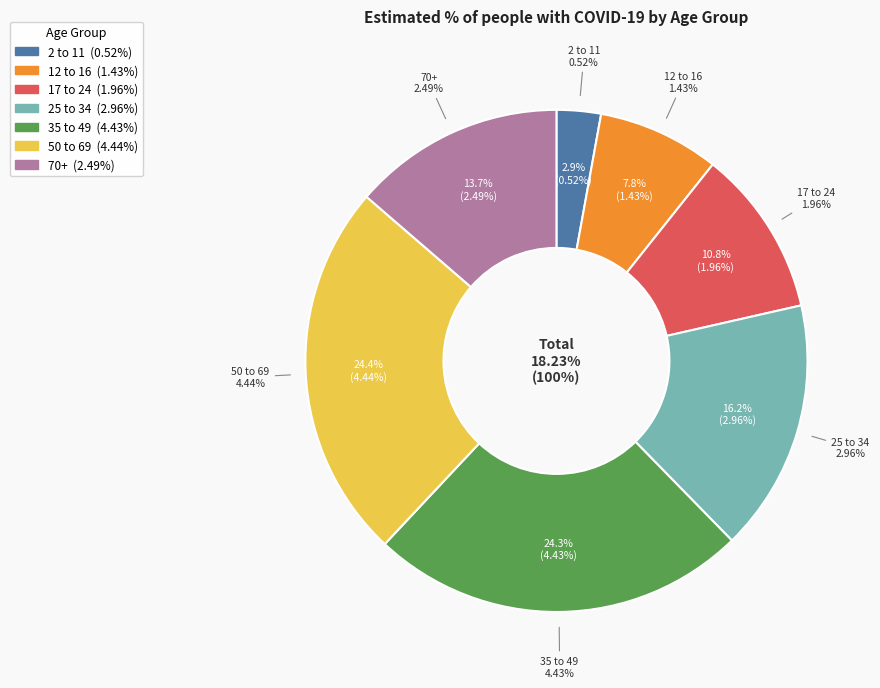

What is the ratio of the value at 35 to 49 to the value at 12 to 16?

3.1